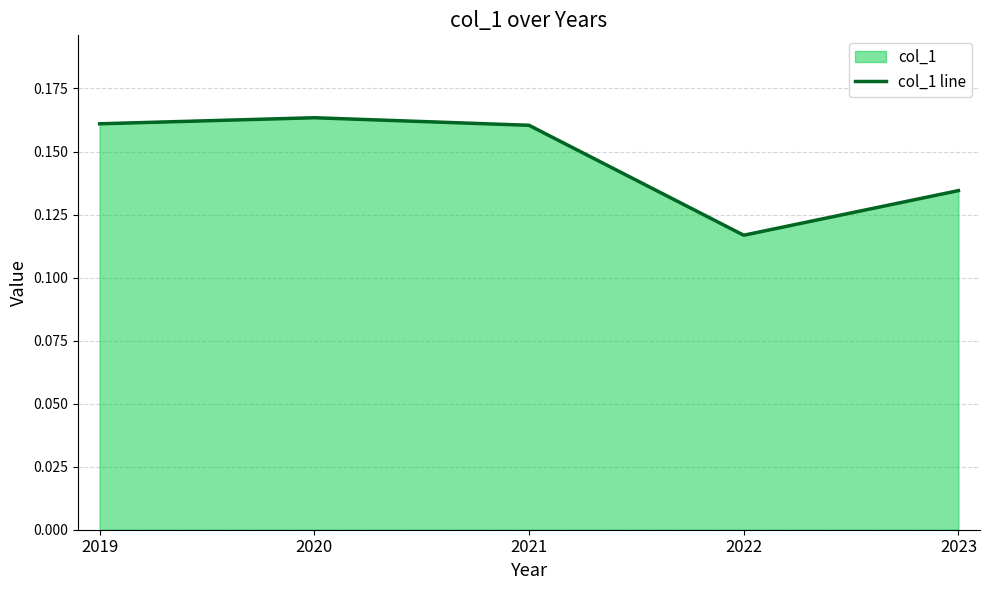

What is the greatest value displayed?

0.2